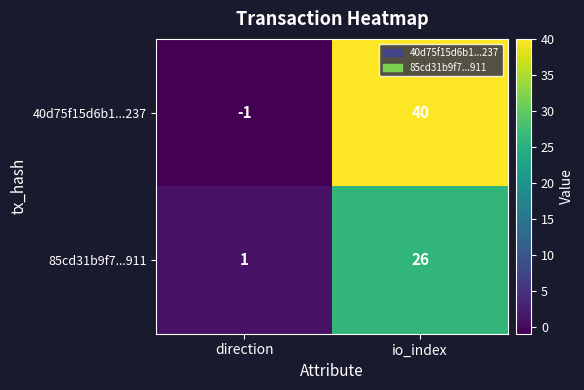

The value of 40d75f15d6b1...237 at io_index is 40. True or false?

True